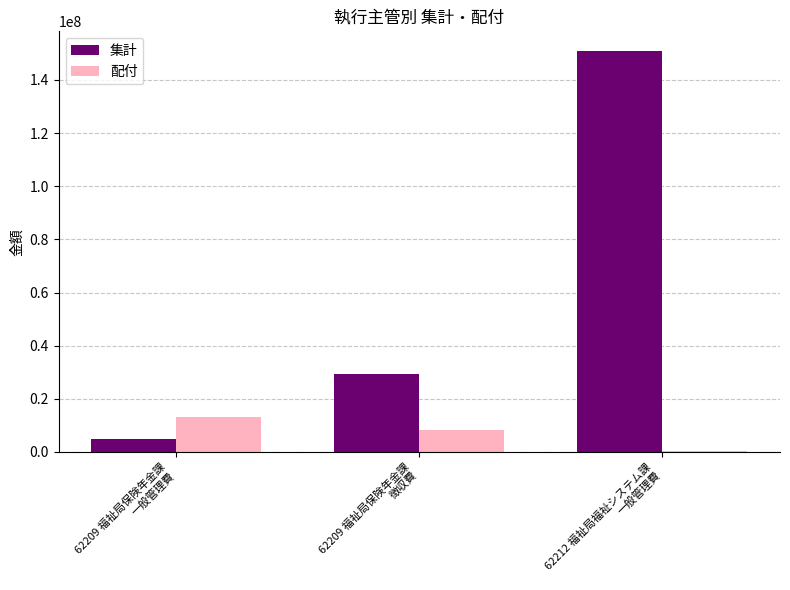

How many groups of bars are there?

3